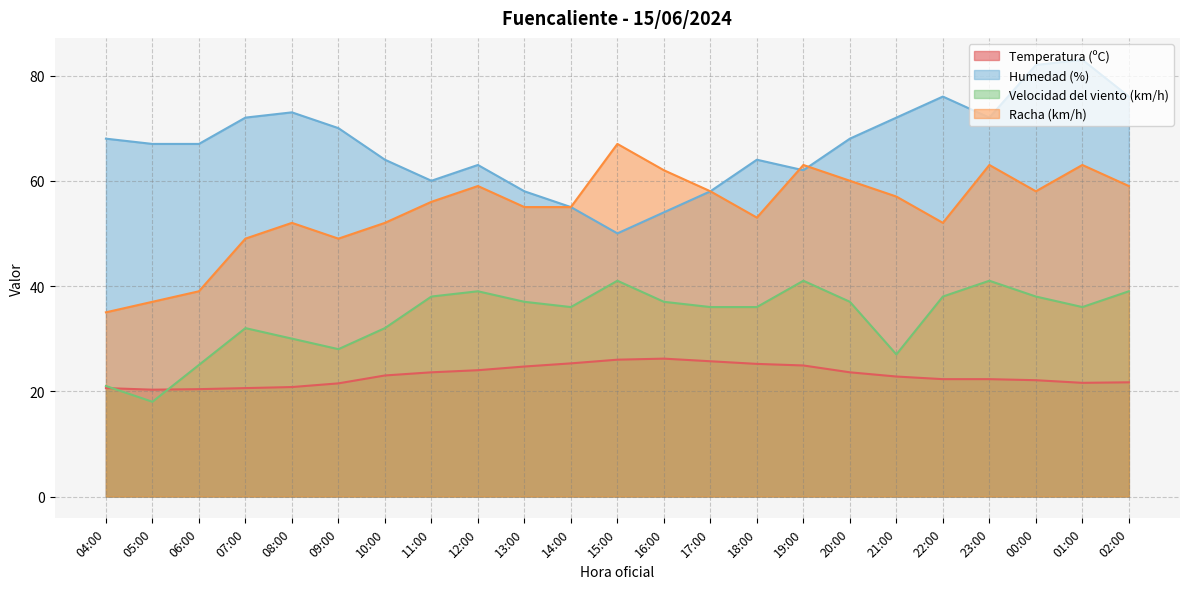

Is it true that Velocidad del viento (km/h) equals 35.9 at 21:00?

False